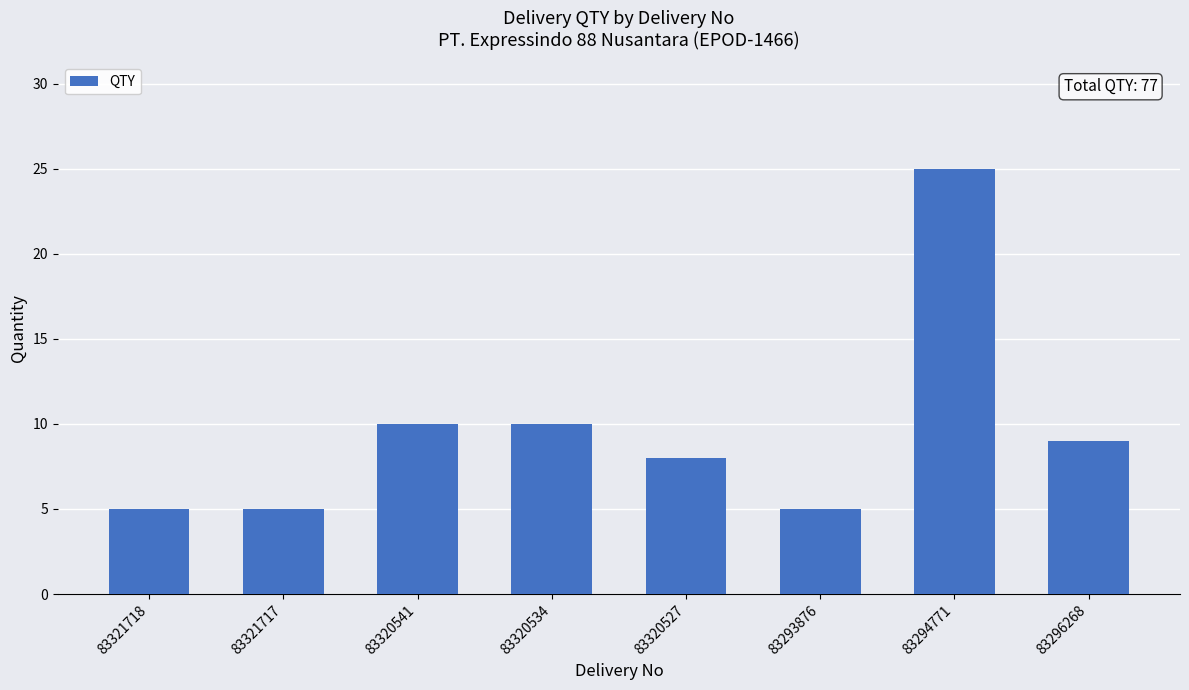

The value at 83293876 is 8. True or false?

False